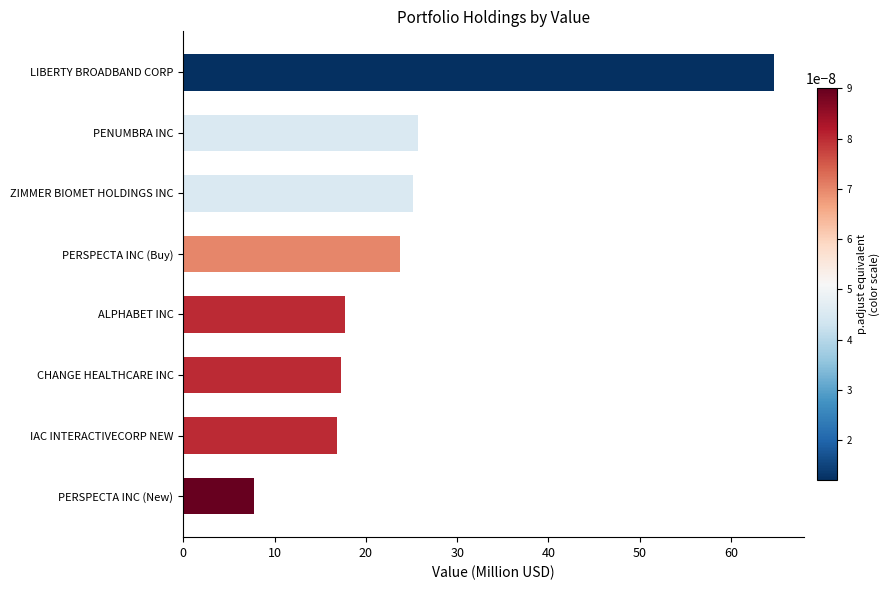

Which has a higher value, ALPHABET INC or PERSPECTA INC (New)?

ALPHABET INC